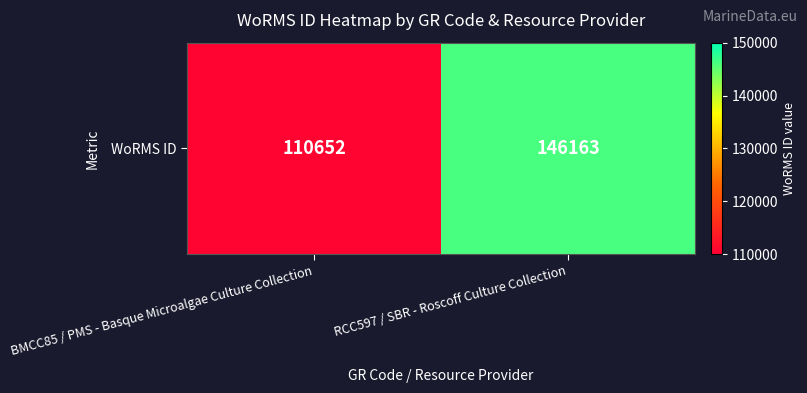

At which label is the value closest to 128407?

BMCC85 / PMS - Basque Microalgae Culture Collection